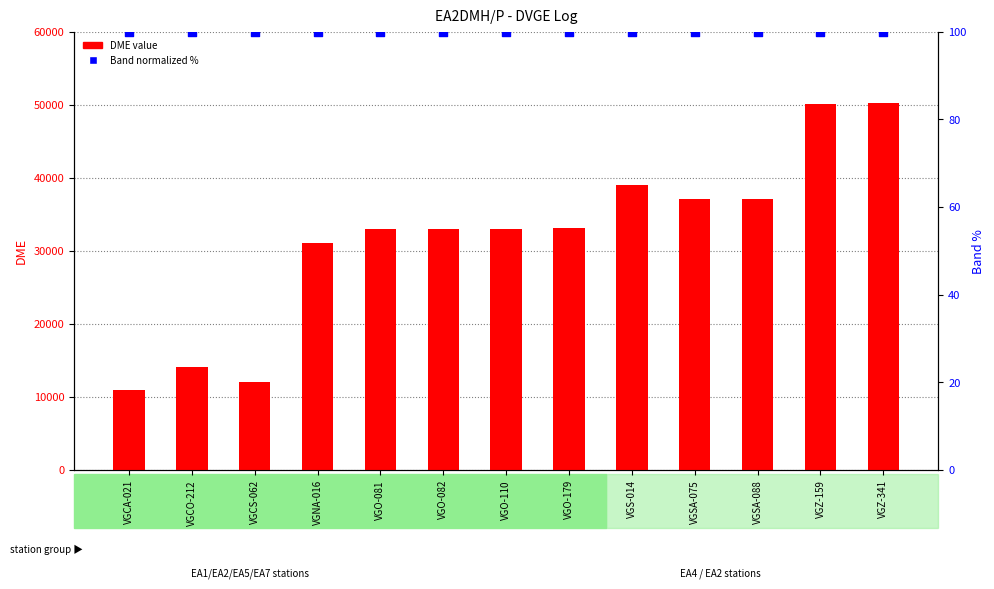

At which category is the sum across all series the highest?

VGZ-341